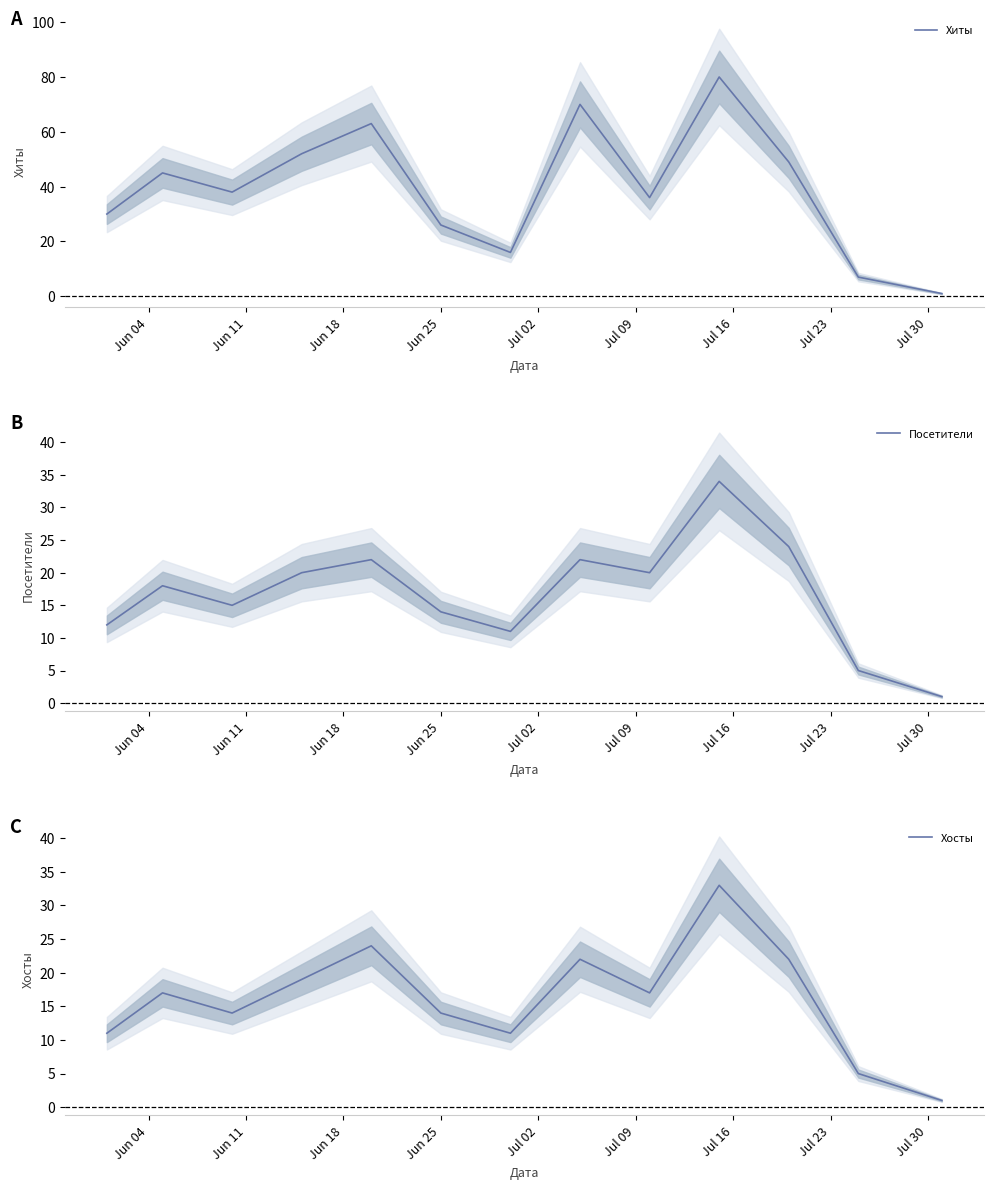

Reading left to right, list all the values displayed in this chart.

Хиты: 30	45	38	52	63	26	16	70	36	80	49	7	1
Посетители: 12	18	15	20	22	14	11	22	20	34	24	5	1
Хосты: 11	17	14	19	24	14	11	22	17	33	22	5	1